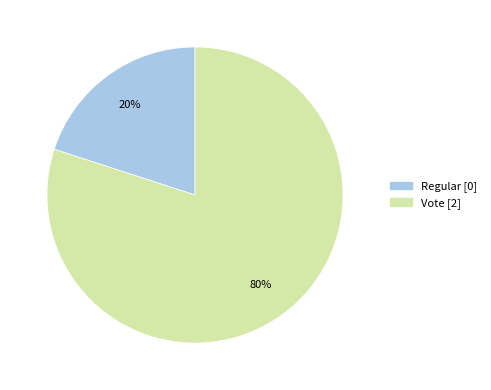

To the nearest percent, what portion does Vote represent?

80%